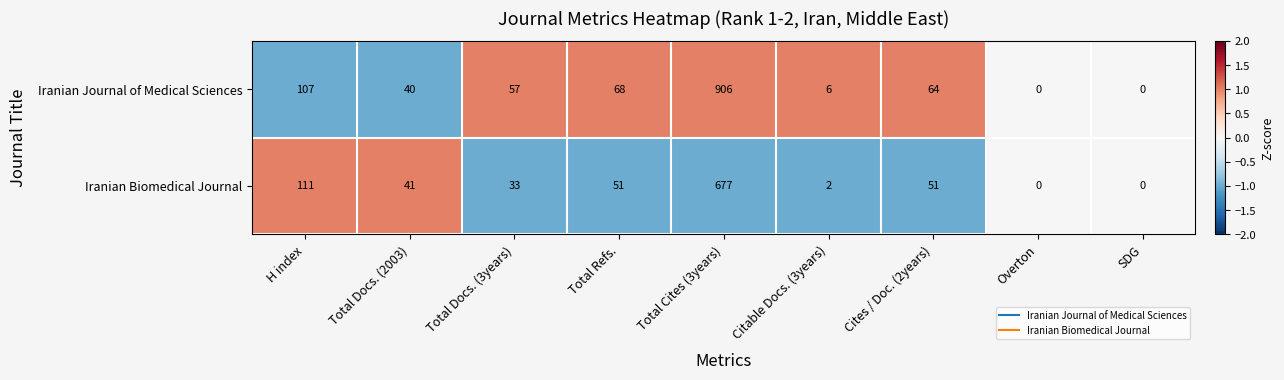

Rank the series at Total Cites (3years) from lowest to highest value.

Iranian Biomedical Journal, Iranian Journal of Medical Sciences